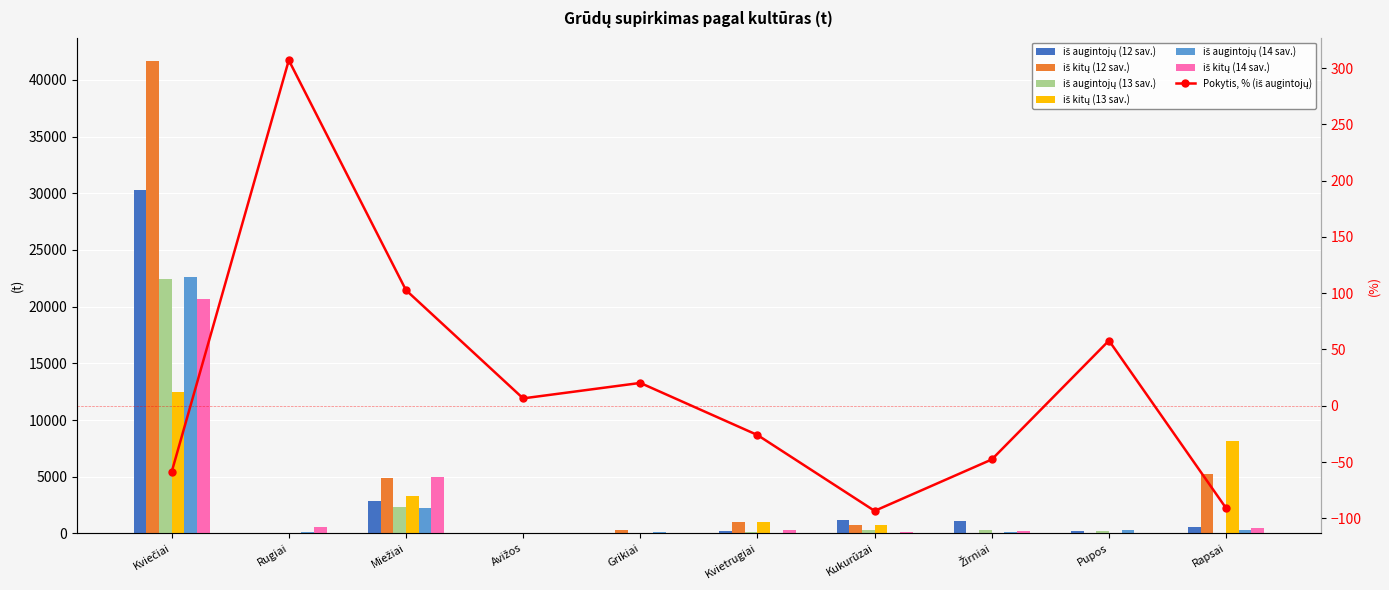

What is the total value across all series at Avižos?

163.8